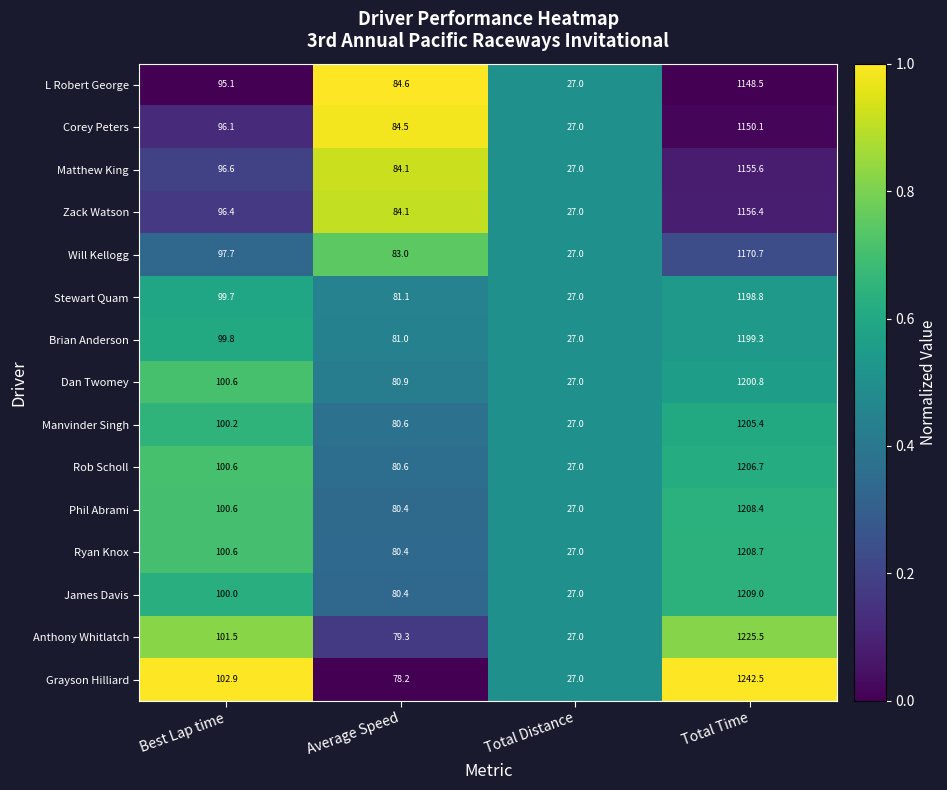

What is the difference between the highest and lowest values at Best Lap time?

7.8